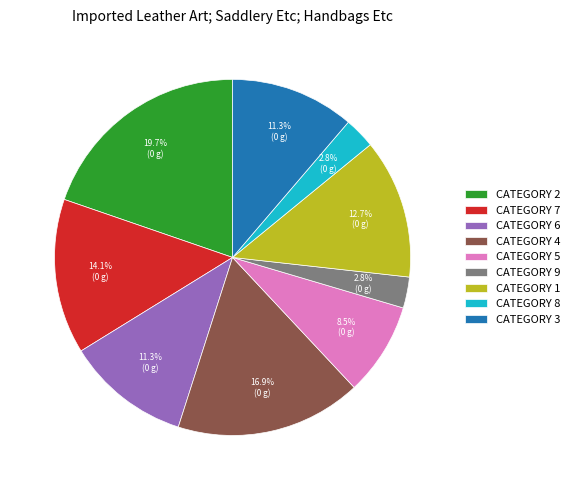

Is there any slice that represents more than half of the pie?

No